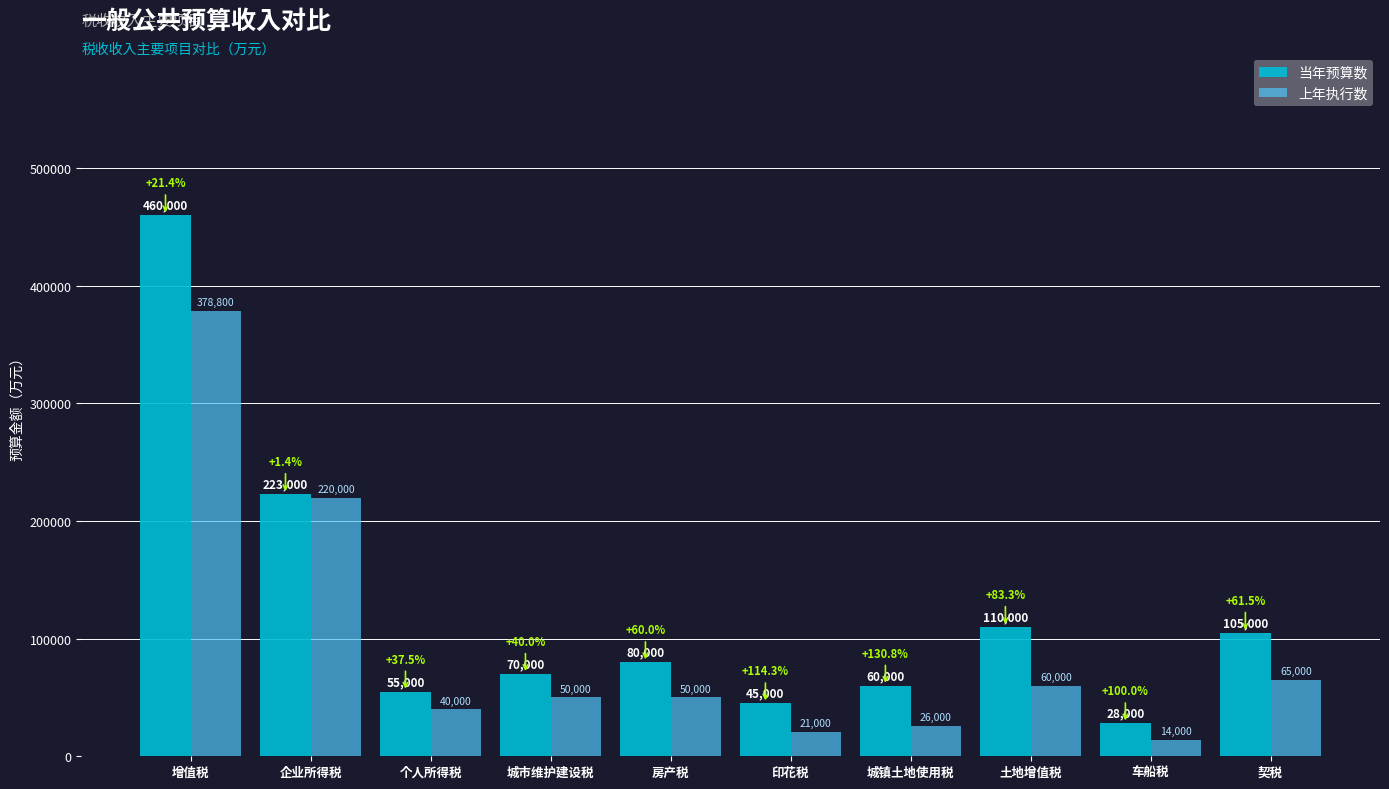

Is the value of 上年执行数 at 增值税 greater than the value of 当年预算数 at 企业所得税?

Yes